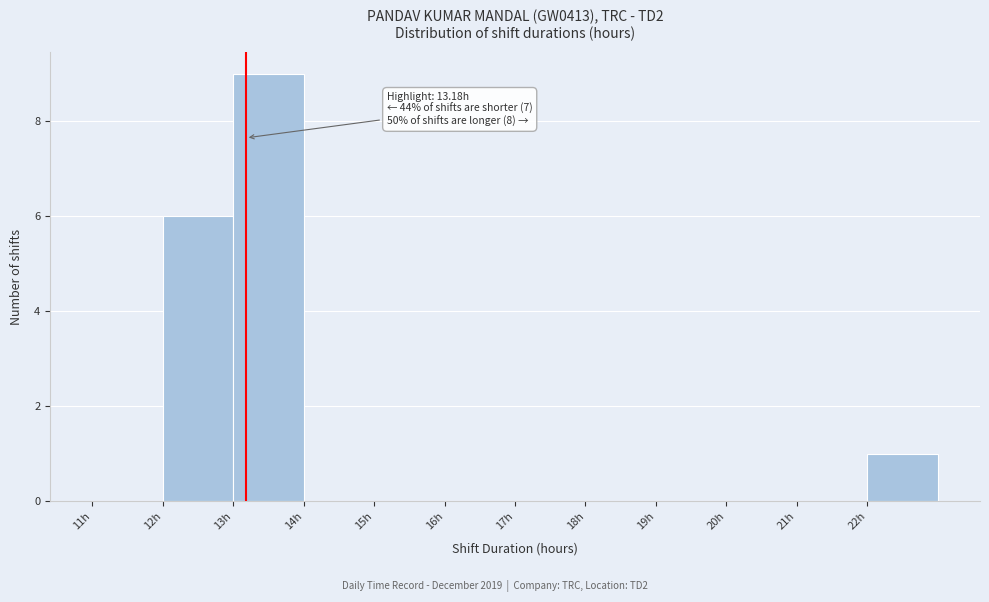

Which range on the x-axis has the tallest bar?

13 to 14